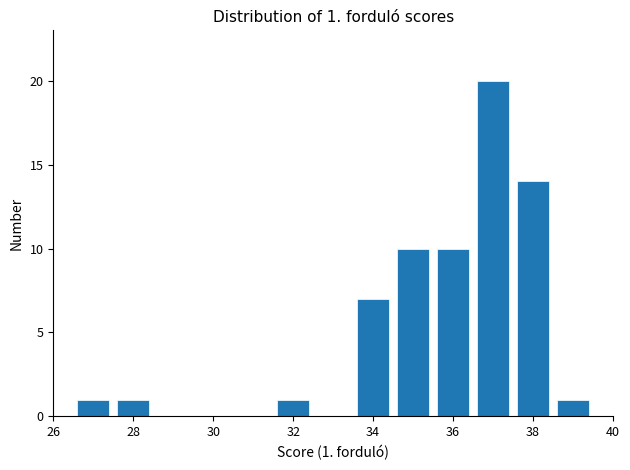

Over which range of the x-axis is the bar tallest?

36.5 to 37.5